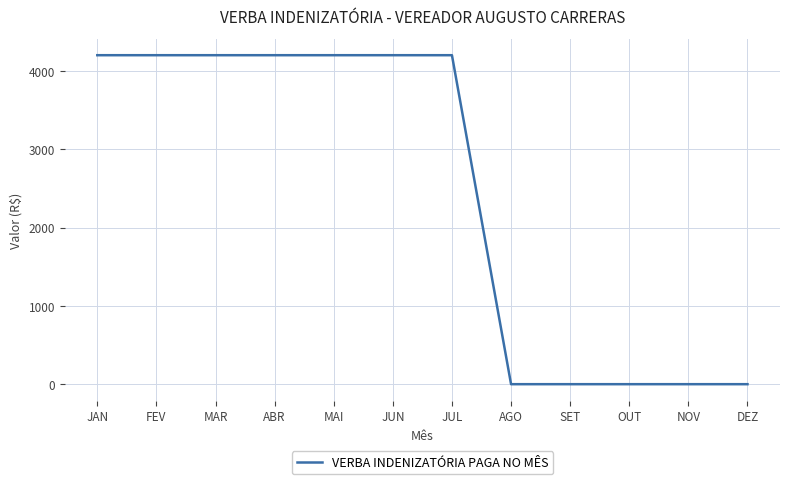

What is the change in value from JUN to OUT?

-4200